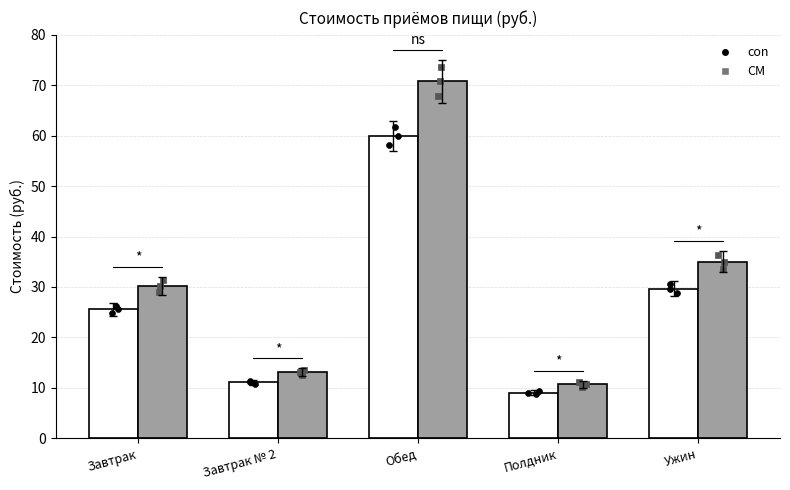

What are all the series names shown in the legend?

con, CM